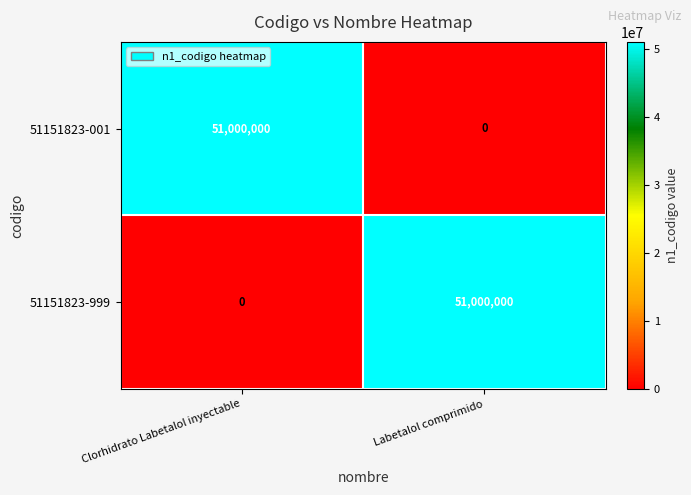

At which label does 51151823-999 reach its peak?

Labetalol comprimido